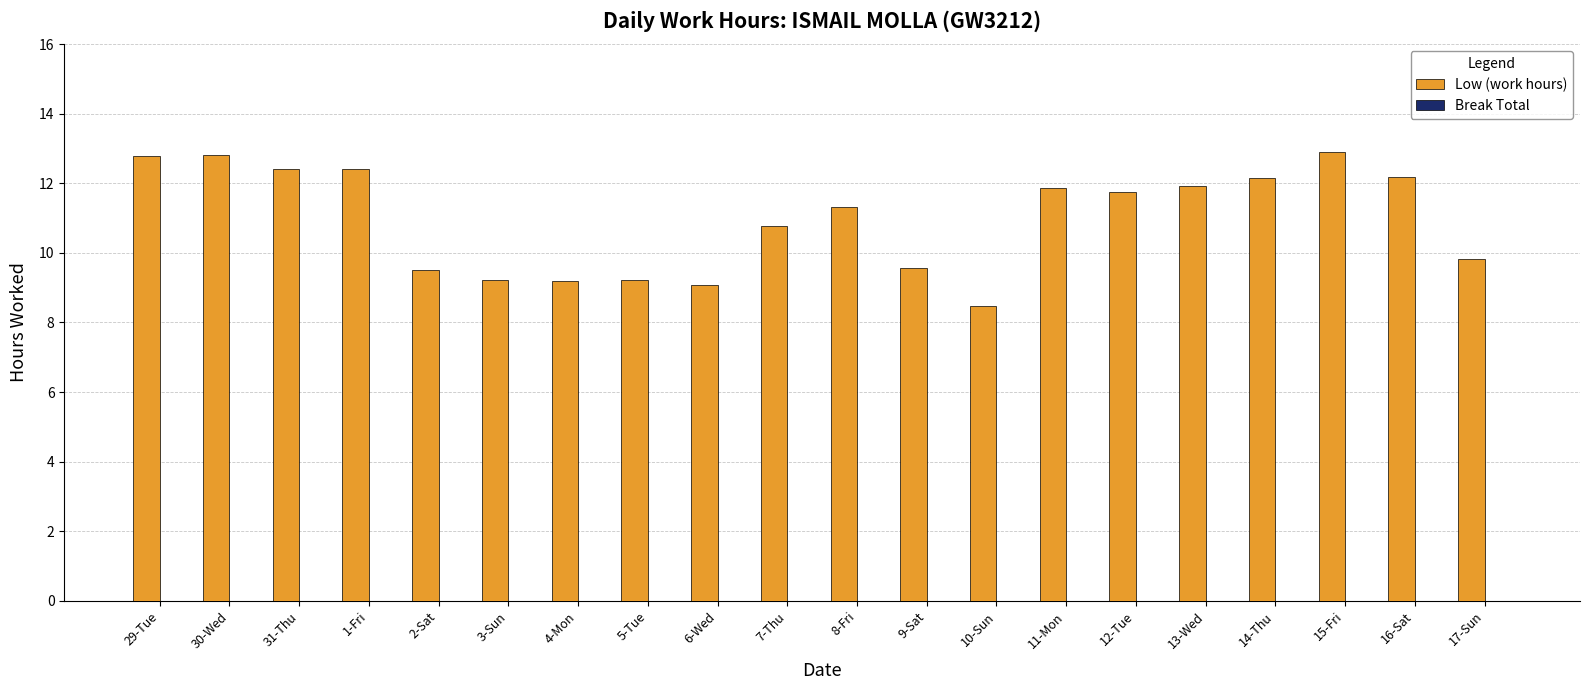

Which has a higher value, 31-Thu or 13-Wed?

31-Thu